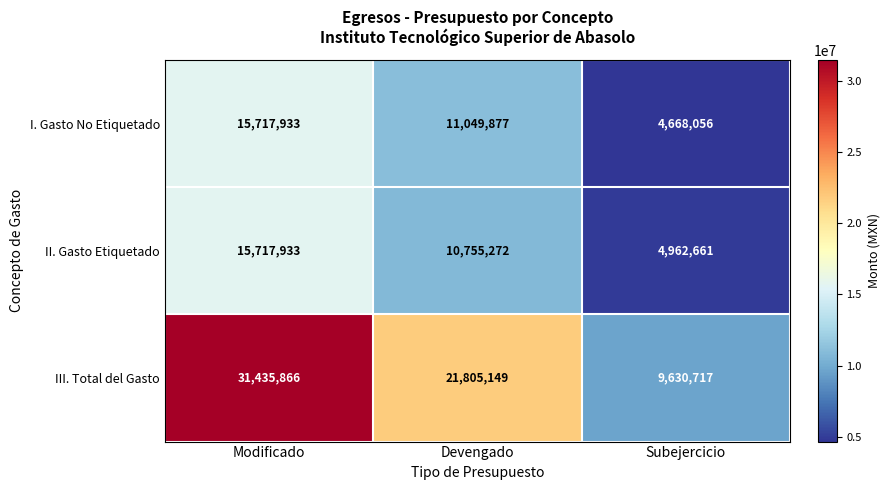

At which category does the chart reach its peak across all series?

Modificado